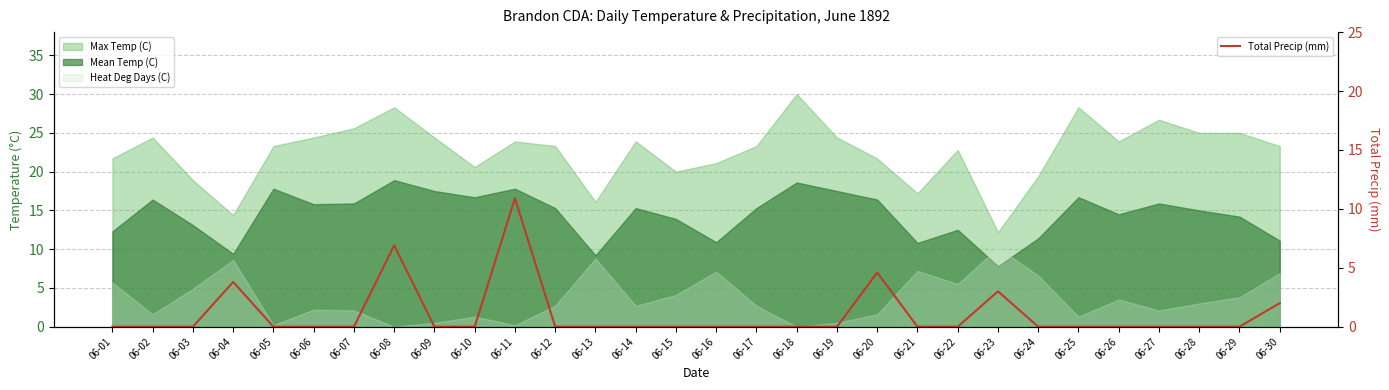

What is the sum of all values?

31.2